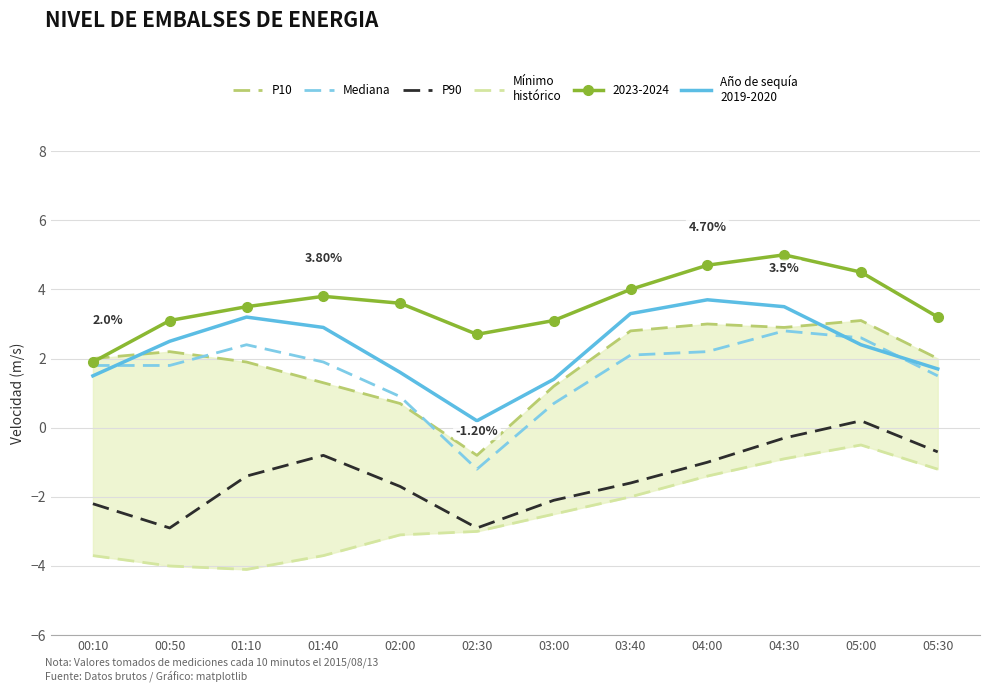

At 03:00, list the series in order from largest to smallest.

Año de sequía
2019-2020, P10, Mediana, P90, Mínimo
histórico